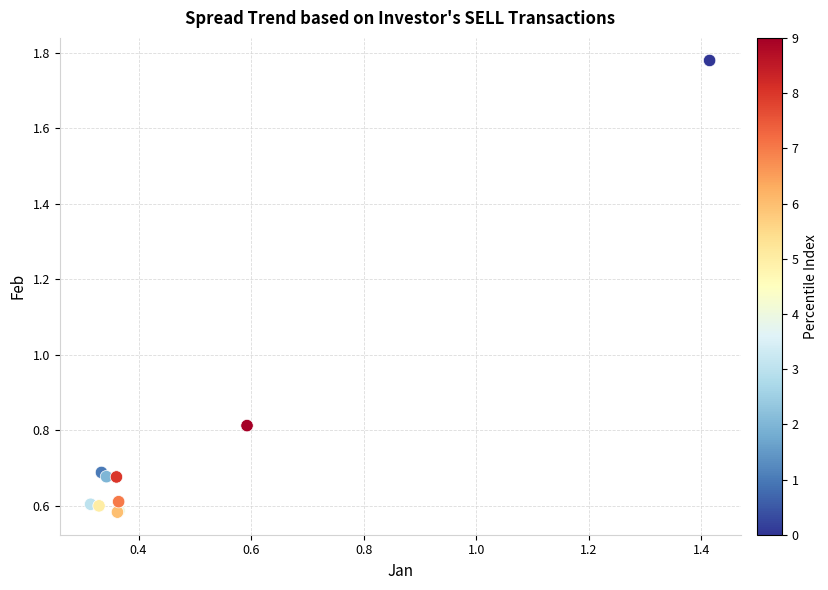

What Y value in the scatter plot is closest to 1?

0.8